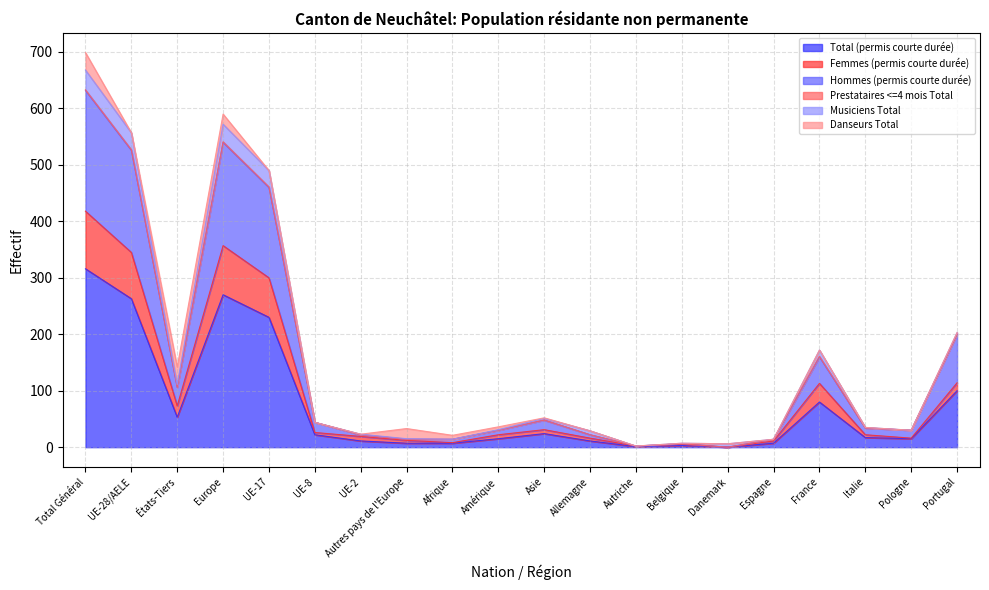

True or false: Total (permis courte durée) and Hommes (permis courte durée) cross at least once.

False